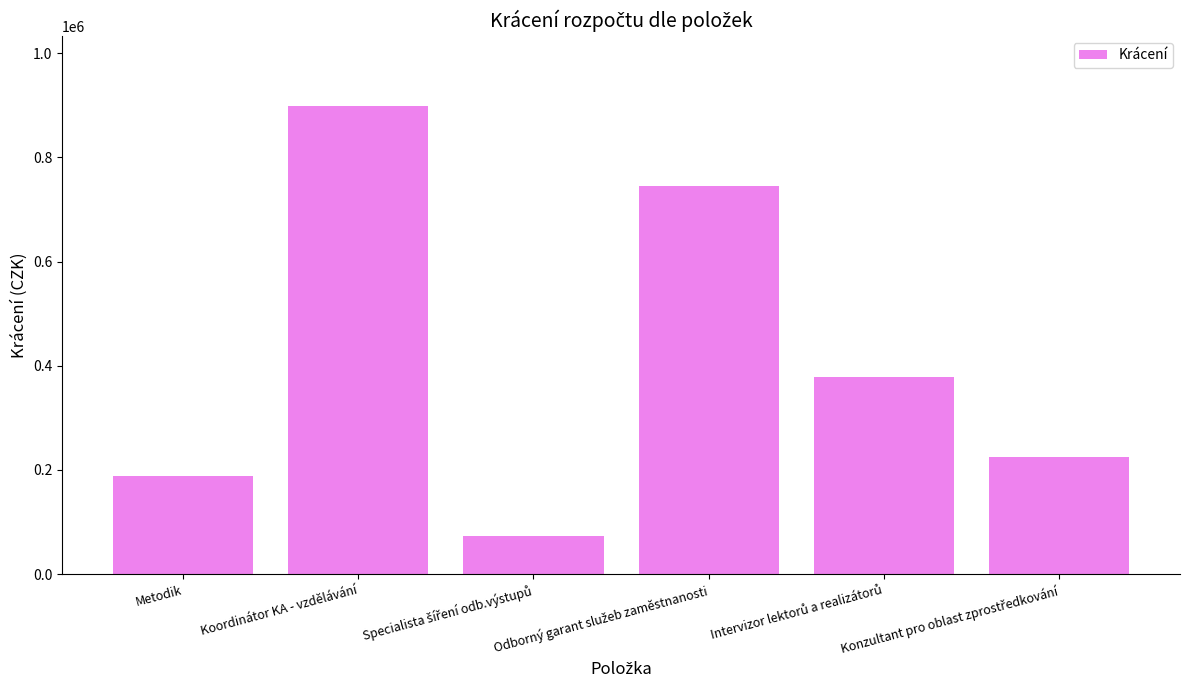

Count the number of data series in this chart.

1